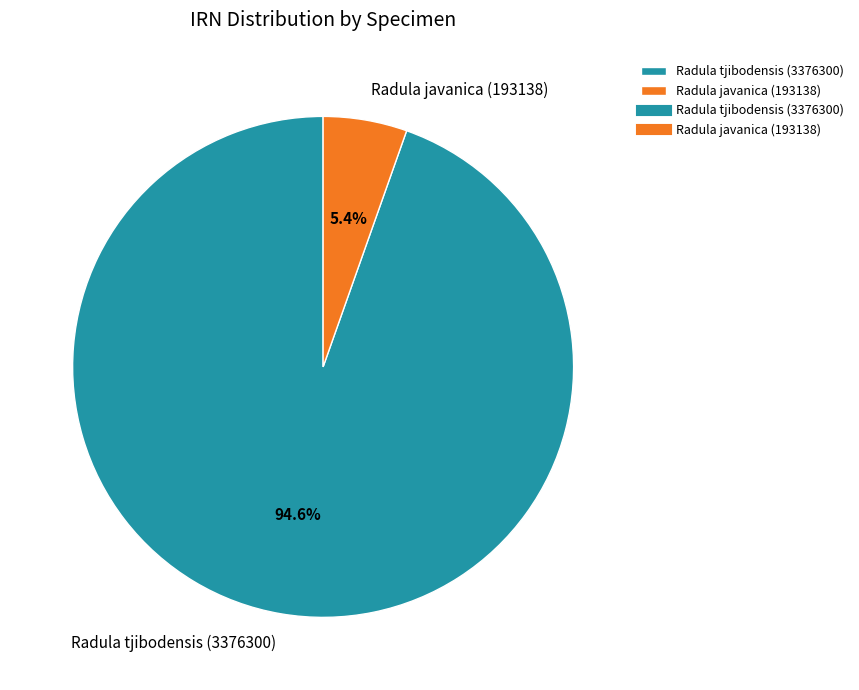

How many slices are in this pie chart?

2